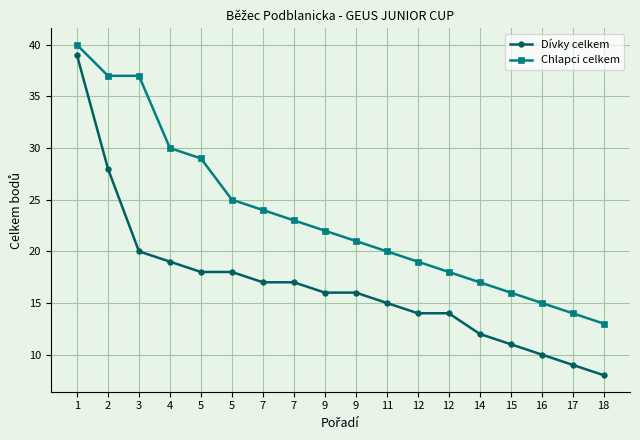

Count the number of categories in the chart.

18